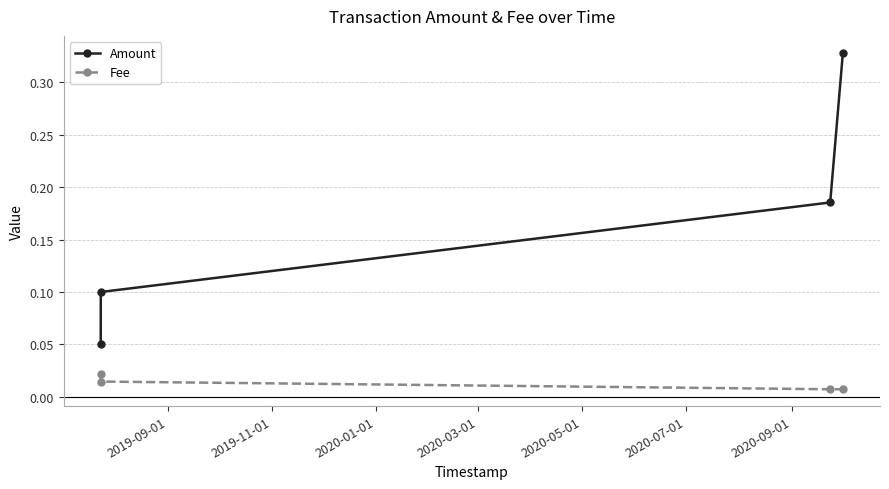

True or false: Fee has more than 1 points higher than both neighbors.

False